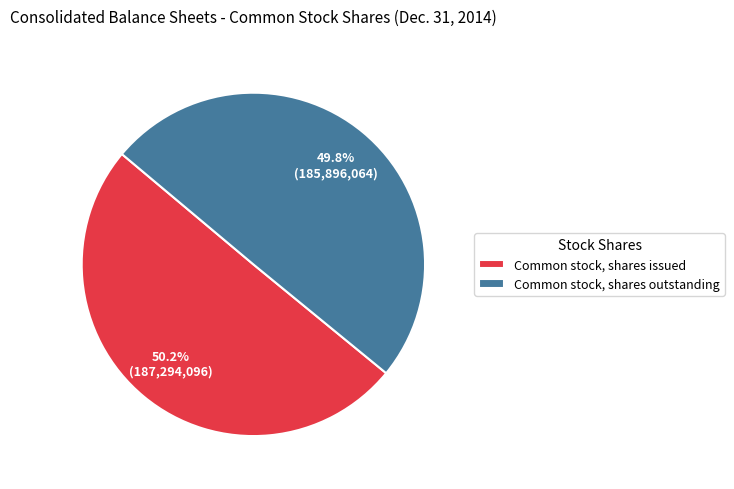

Rank the categories by value from lowest to highest.

Common stock, shares outstanding, Common stock, shares issued